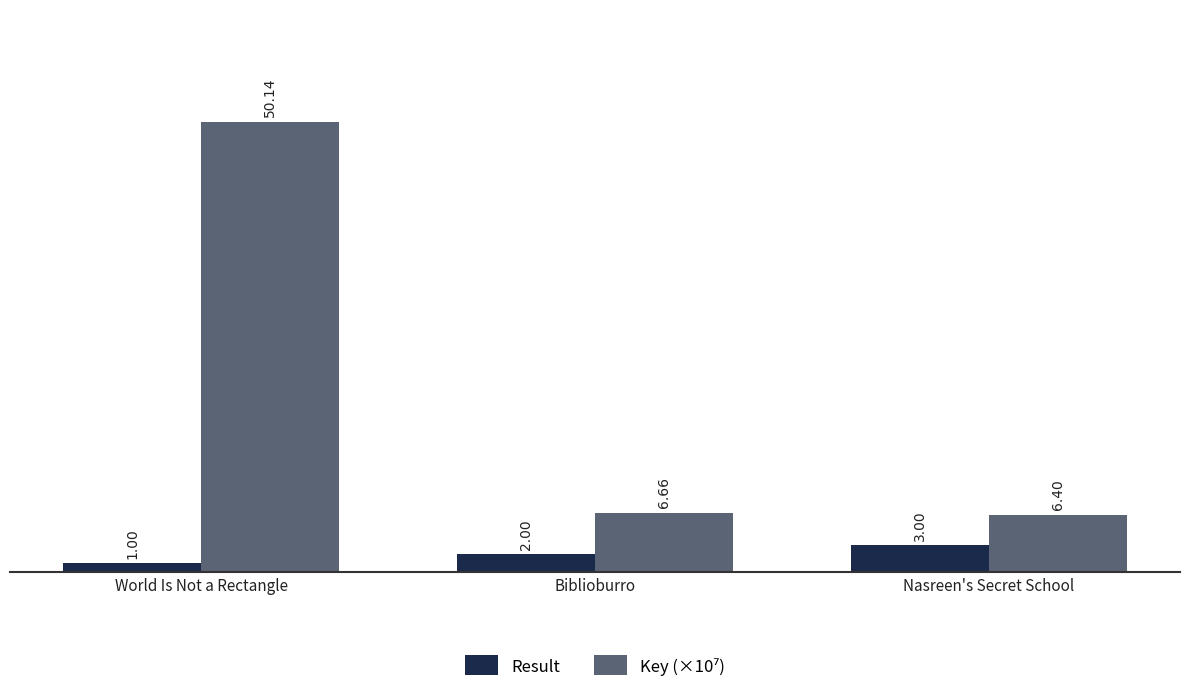

What is the value of the Result bar at the 3rd from the left?

3.0